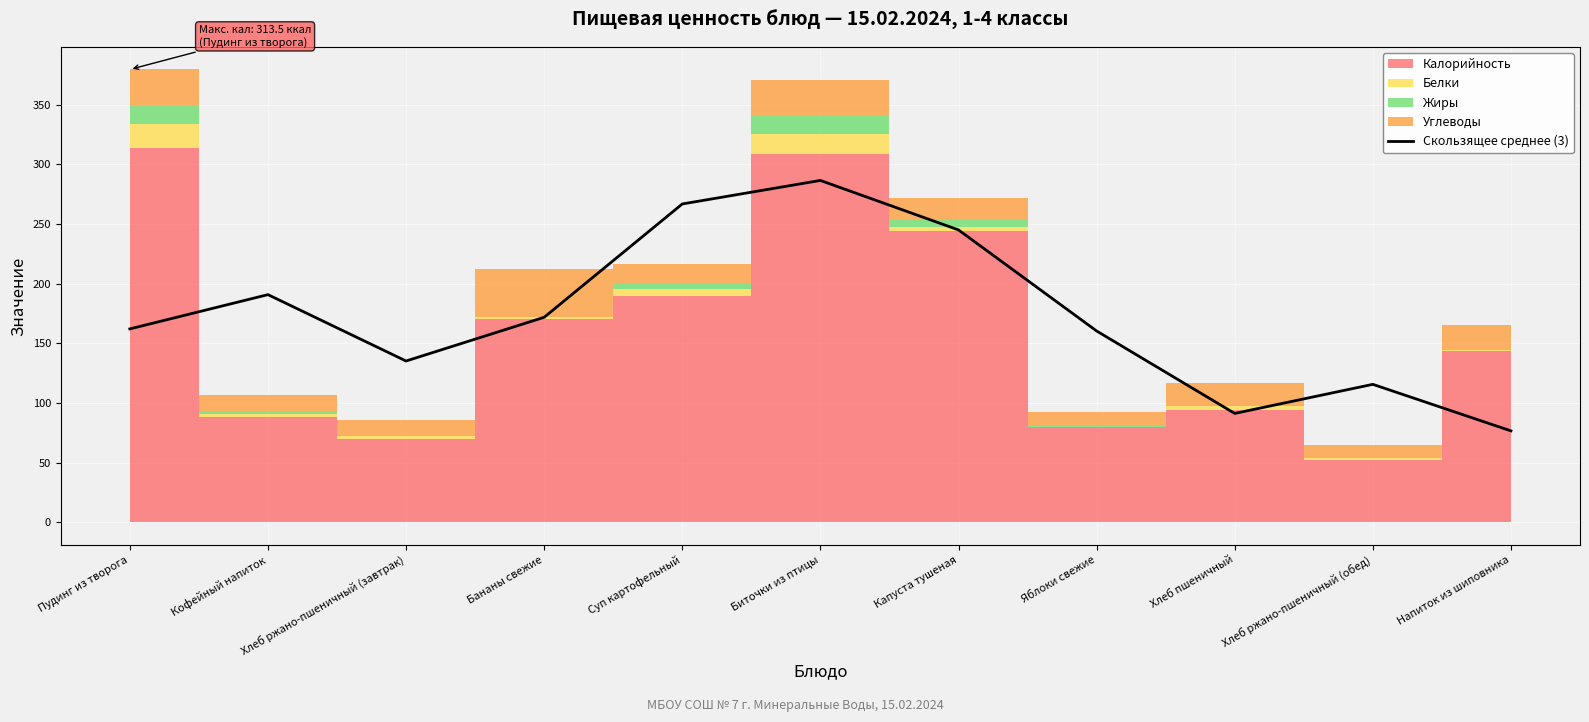

What position from the left is Кофейный напиток?

2